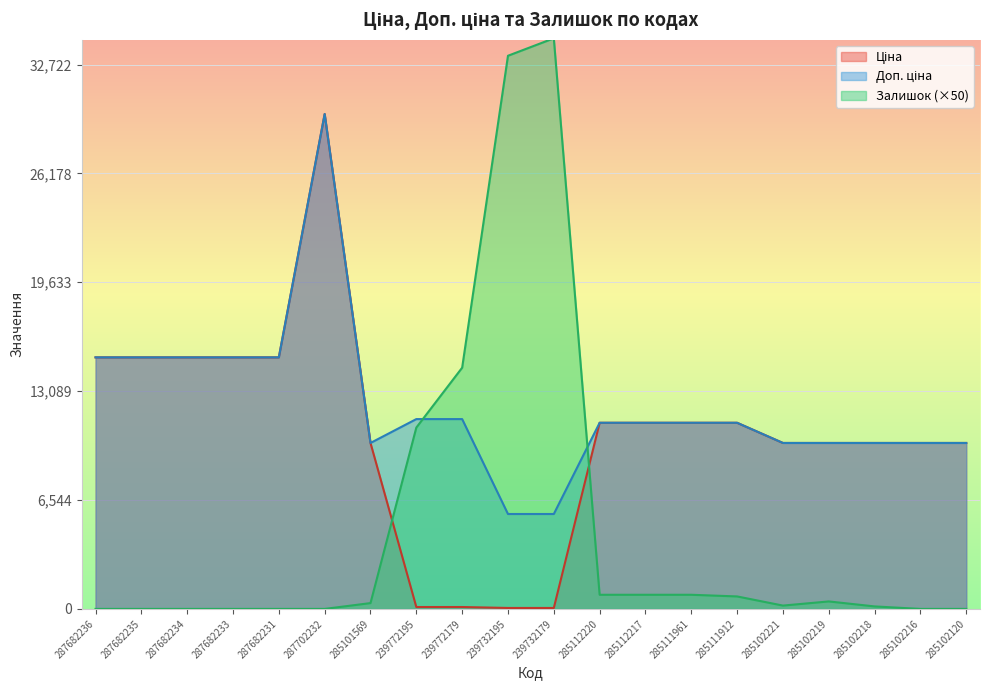

Rank the series by their average value, from highest to lowest.

Доп. ціна, Ціна, Залишок